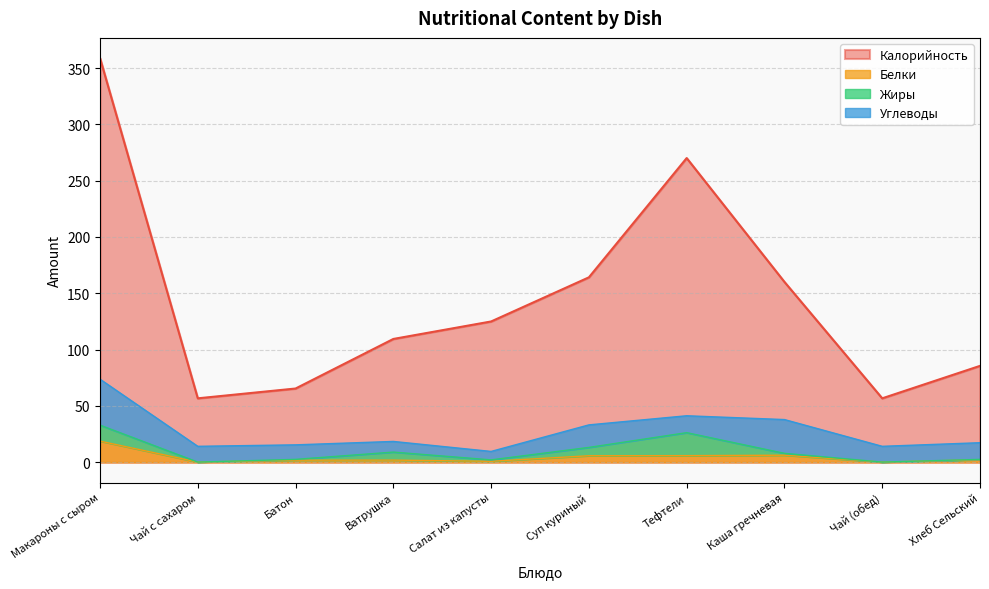

What is the maximum value for Калорийность?

358.8